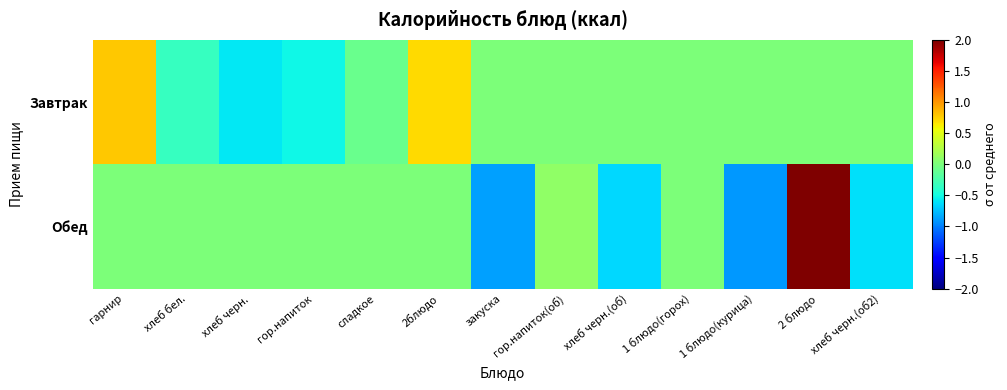

At 1 блюдо(курица), list the series in order from largest to smallest.

Завтрак, Обед